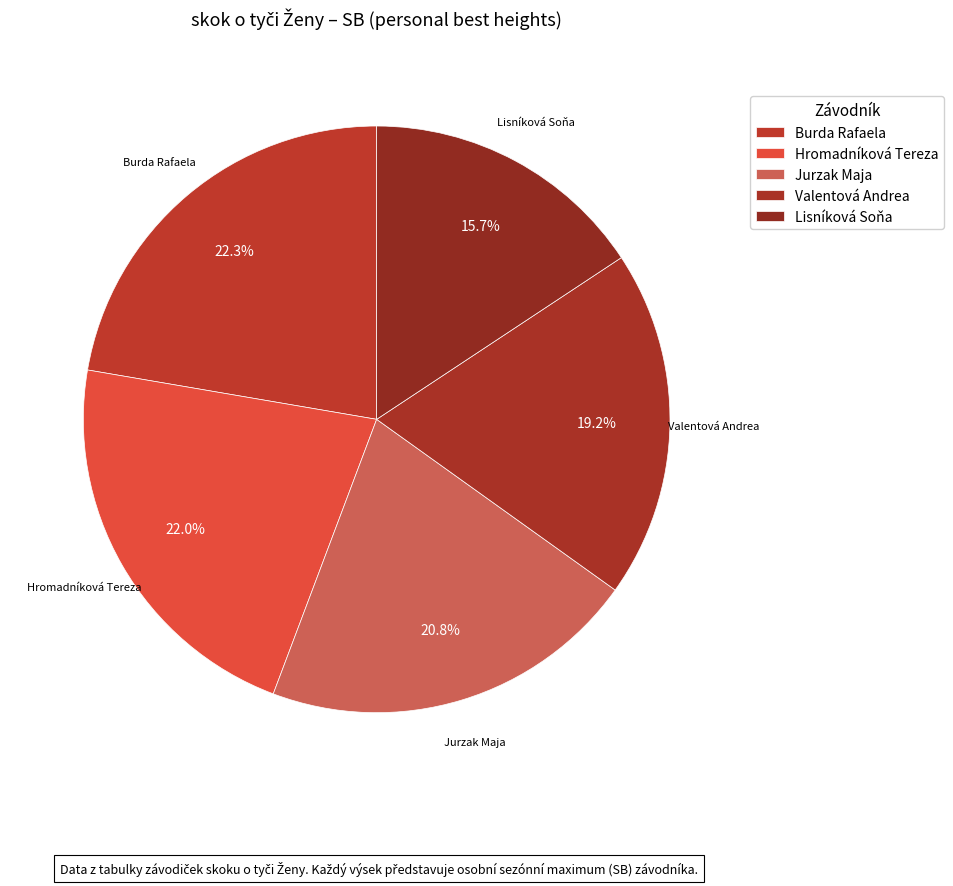

Is the sum of Lisníková Soňa and Burda Rafaela greater than half?

No